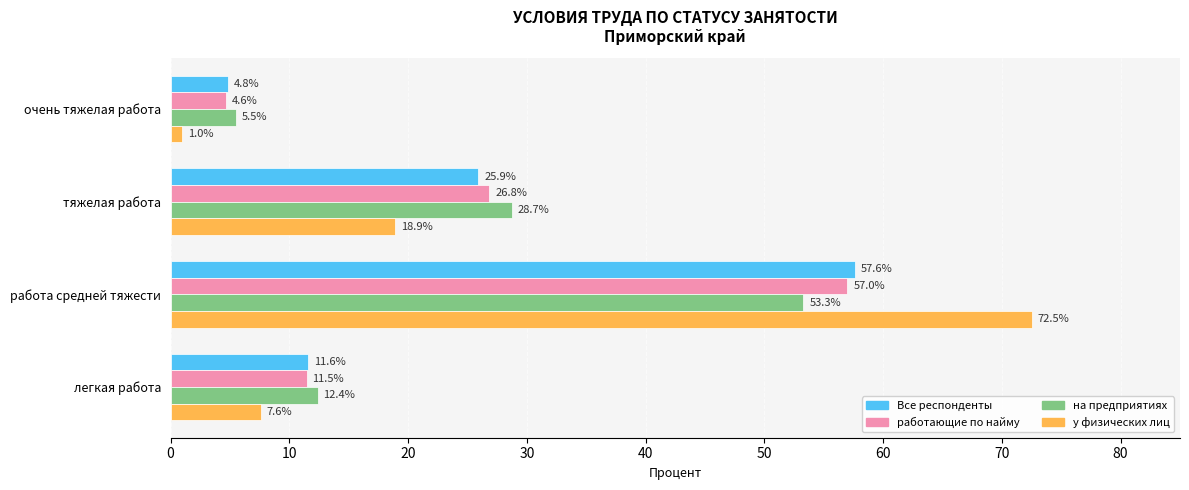

At how many categories does at least one series exceed 70?

1